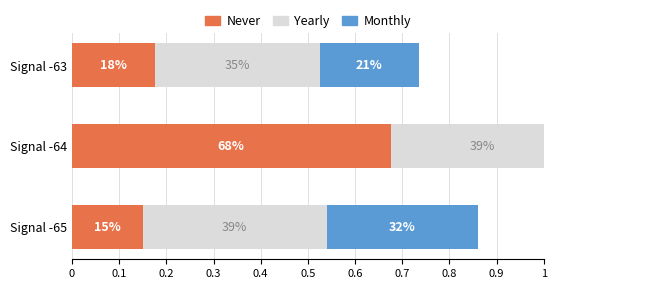

How many groups of bars are there?

3